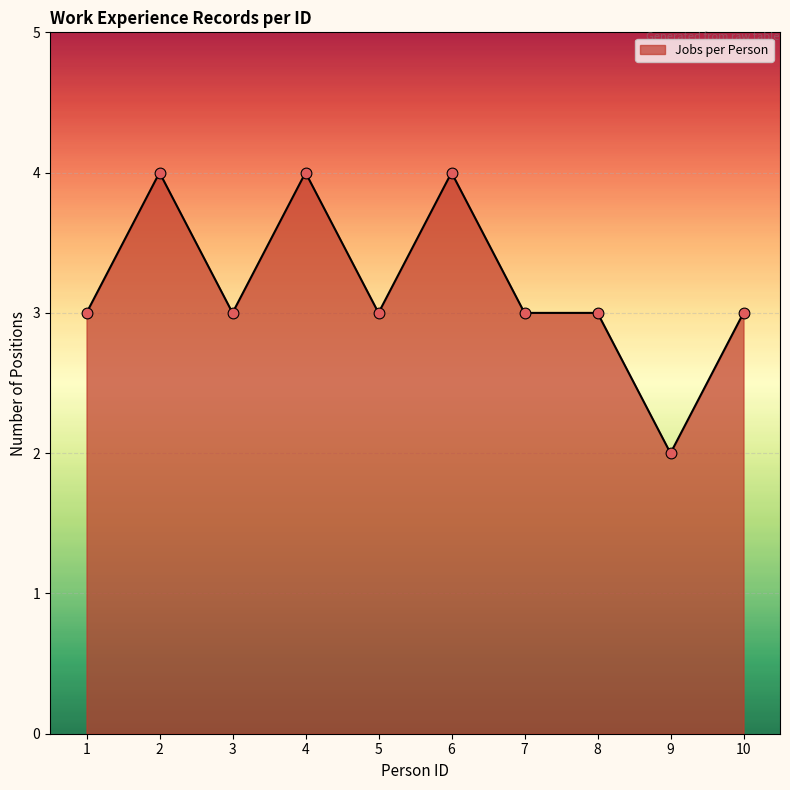

What is the ratio of the value at 2 to the value at 8?

1.3